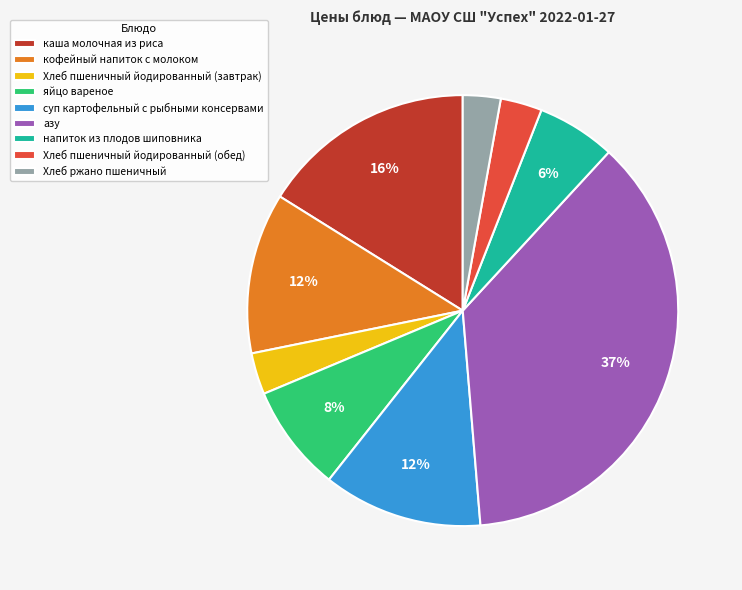

What percentage is the каша молочная из риса slice, to the nearest percent?

16%